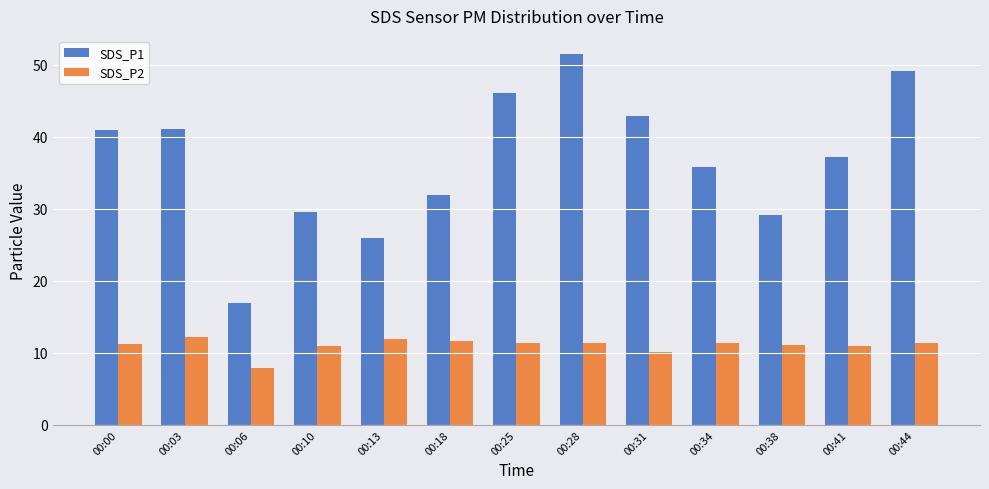

List the series in order of their peak value, highest first.

SDS_P1, SDS_P2